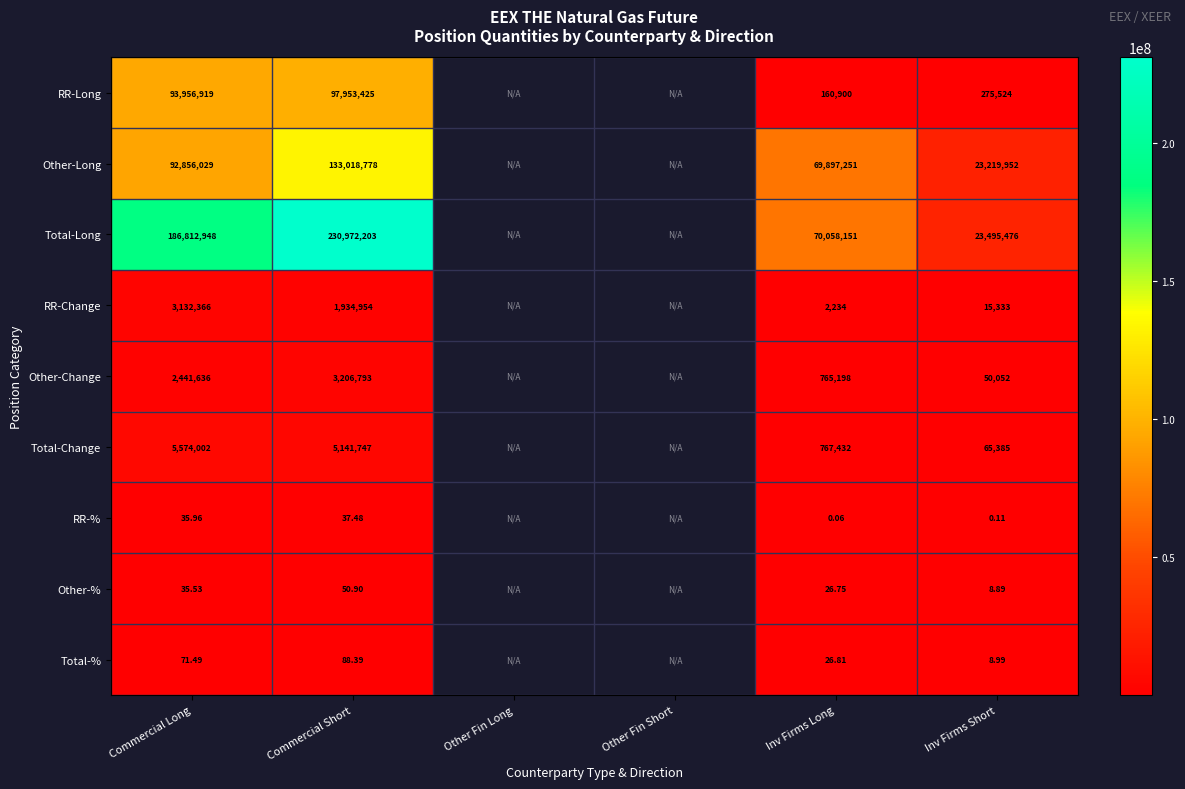

How many series are shown in this chart?

9